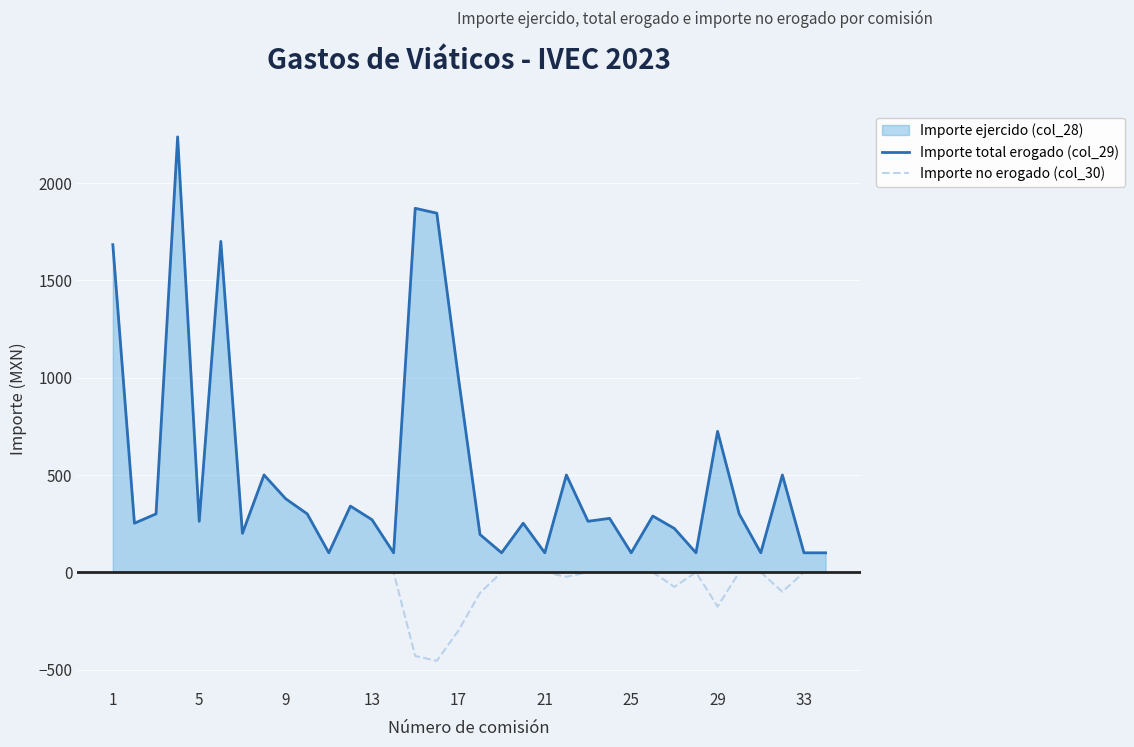

Which series has the largest total across all categories?

Importe total erogado (col_29)